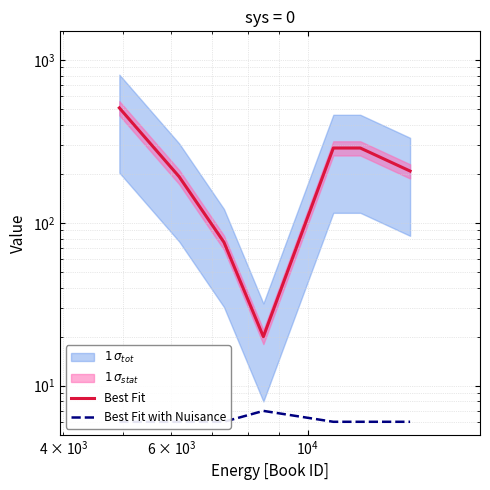

Rank the series by their average value, from highest to lowest.

Best Fit, Best Fit with Nuisance